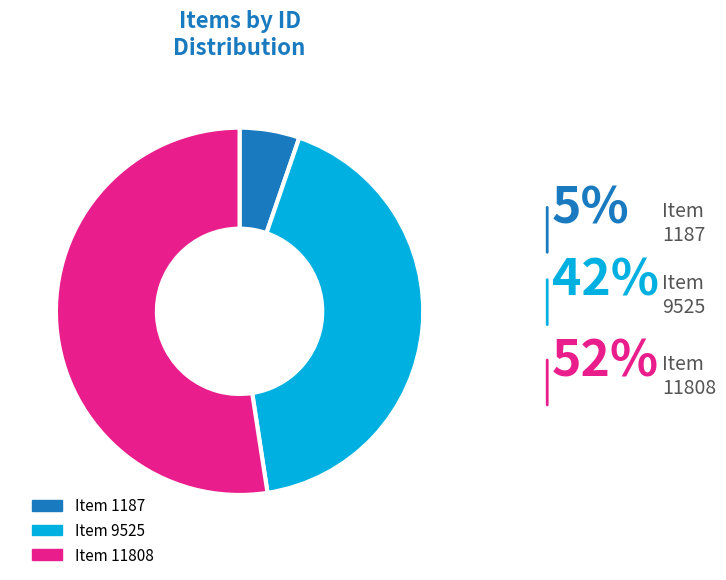

To the nearest percent, what percentage of the pie is Item 9525?

42%